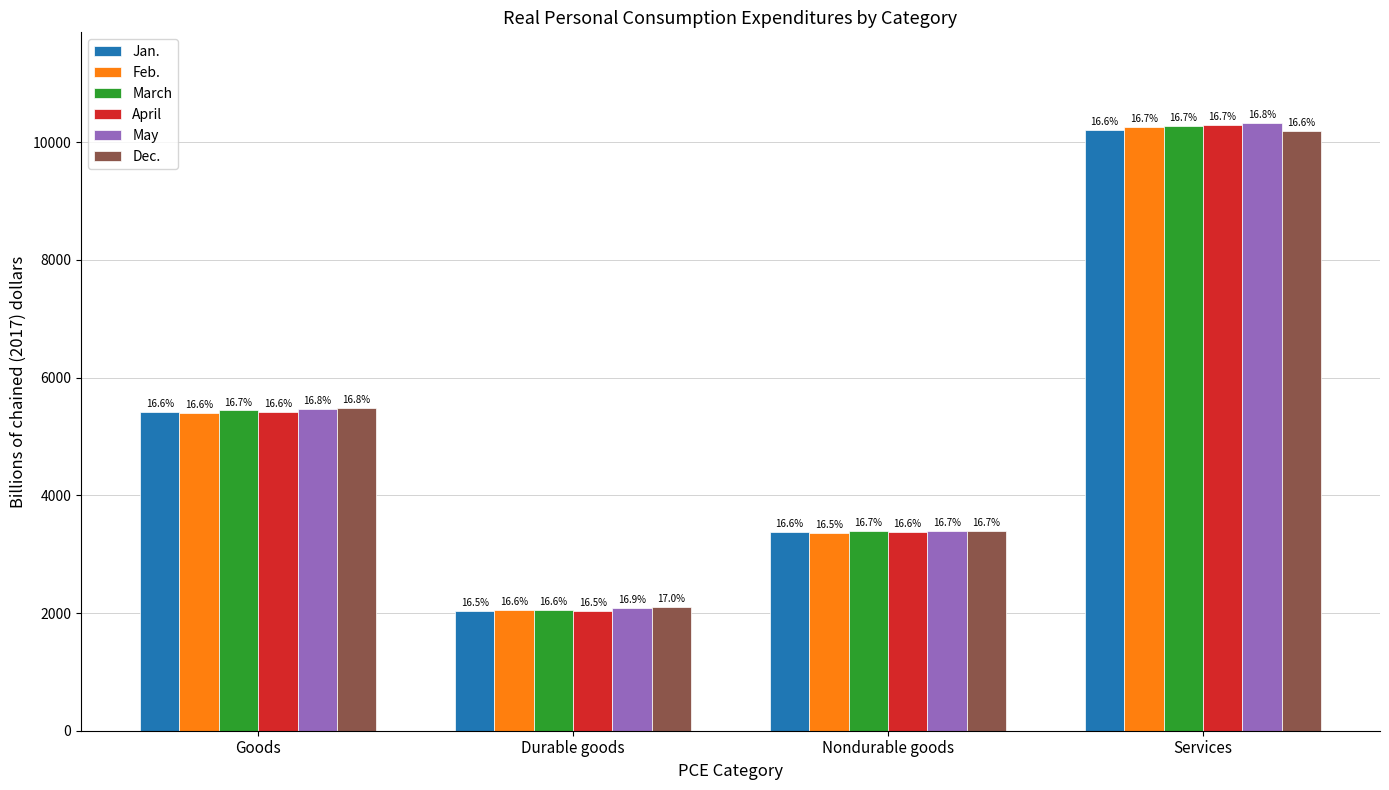

Are the bars grouped side by side (vs. stacked)?

Yes